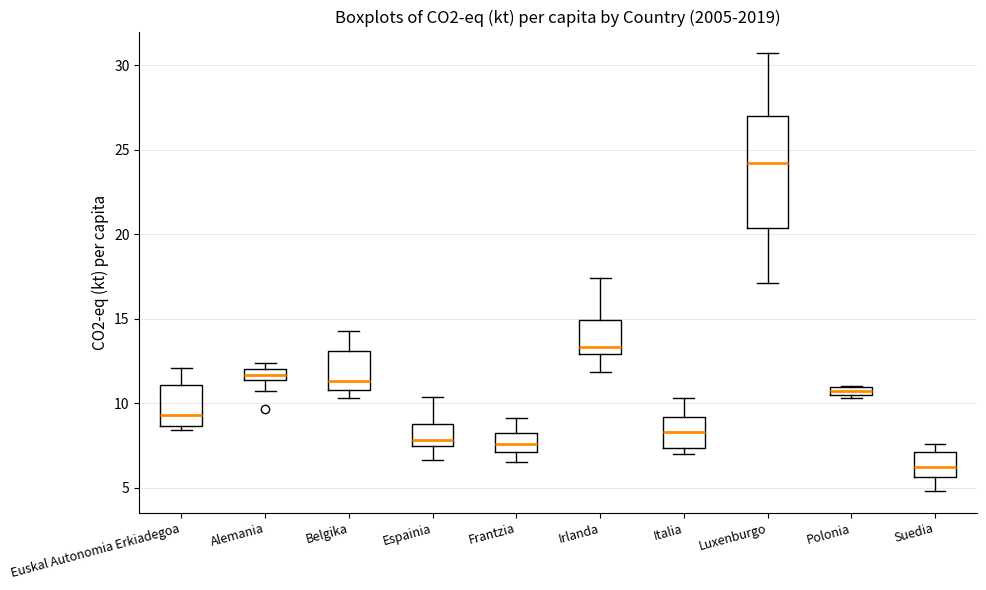

Comparing the boxes themselves (not the whiskers), which one is the tallest?

Luxenburgo